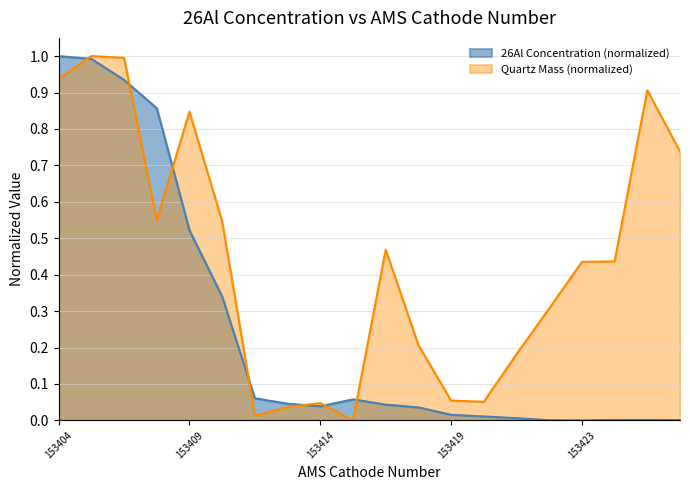

What is the total value across all series at 153427?

0.7